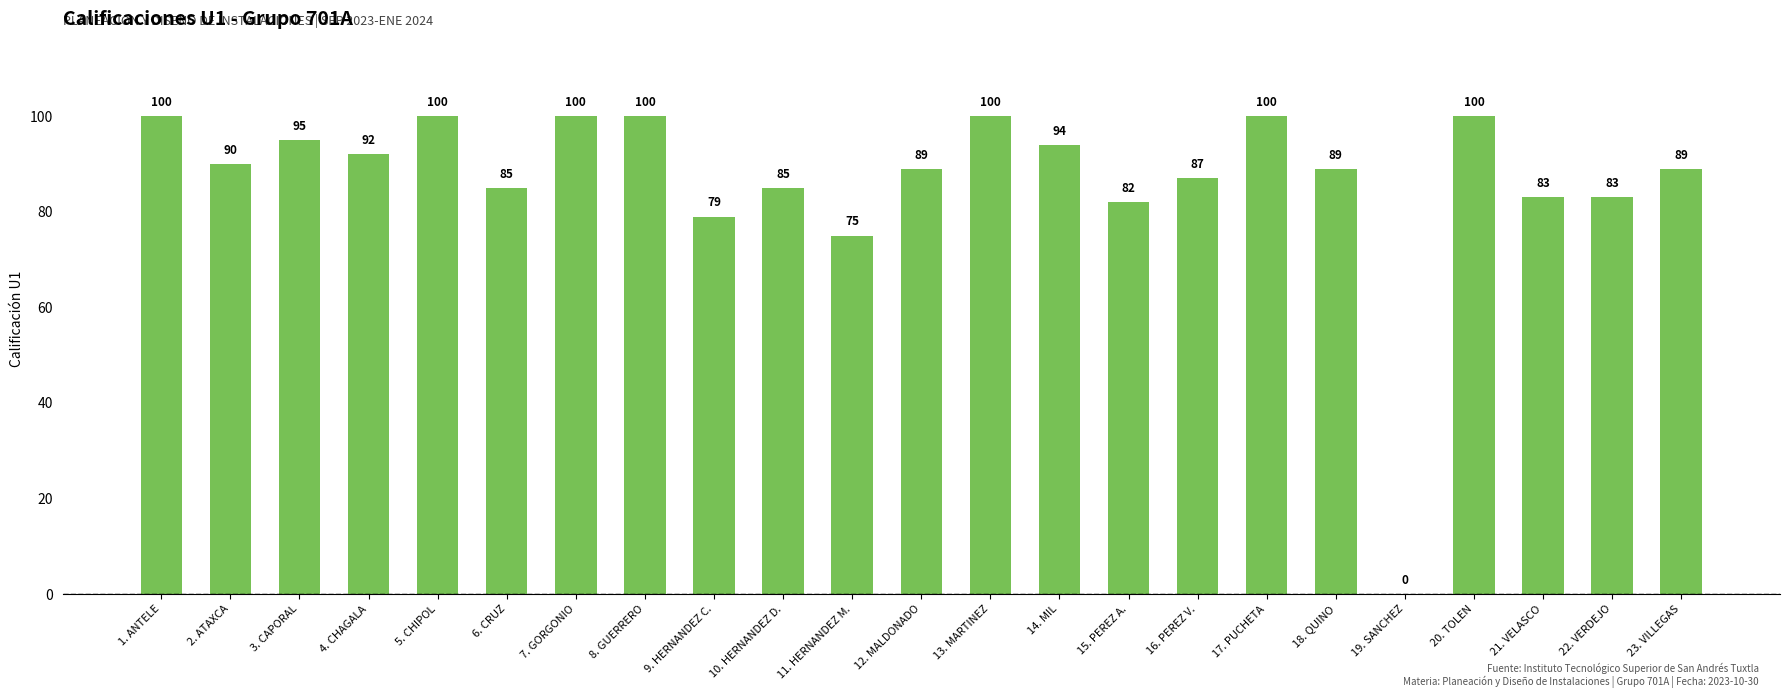

What is the maximum value shown in the chart?

100